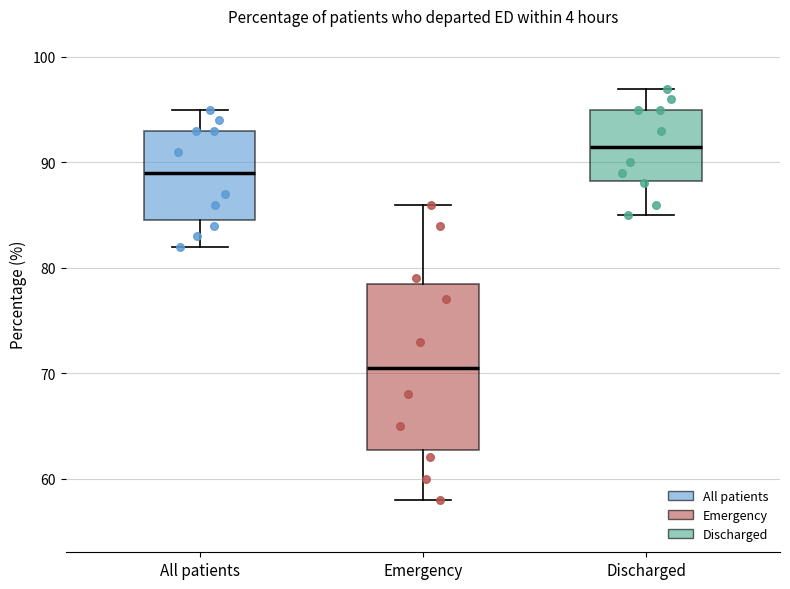

Reading left to right, read every box against the y-axis: the position of its median line, the range the box covers, and the ends of its whiskers. The values are not printed on the chart, so give them approximately, as read against the axis.

All patients: median 89, box 85 to 93, whiskers 82 to 95
Emergency: median 71, box 63 to 79, whiskers 58 to 86
Discharged: median 92, box 88 to 95, whiskers 85 to 97